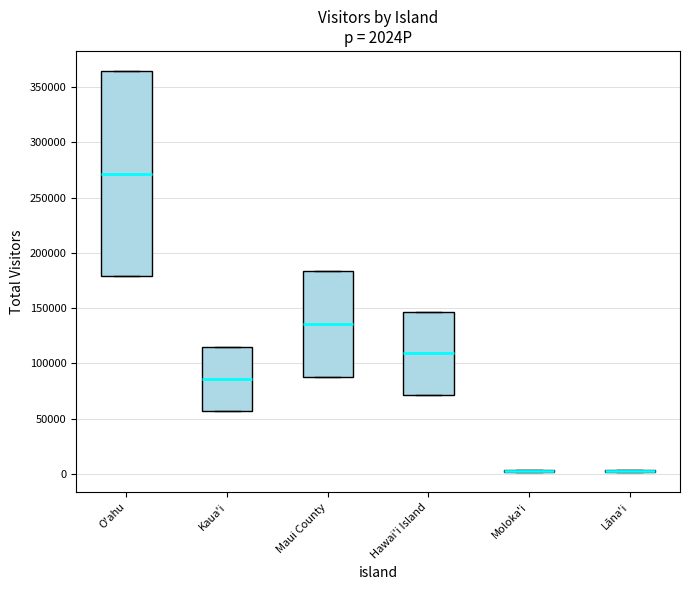

Reading left to right, read every box against the y-axis: the position of its median line, the range the box covers, and the ends of its whiskers. The values are not printed on the chart, so give them approximately, as read against the axis.

O'ahu: median 270000, box 180000 to 365000, whiskers 180000 to 365000
Kaua'i: median 85000, box 55000 to 115000, whiskers 55000 to 115000
Maui County: median 135000, box 90000 to 185000, whiskers 90000 to 185000
Hawai'i Island: median 110000, box 70000 to 145000, whiskers 70000 to 145000
Moloka'i: box collapsed to a line at 0, whiskers 0 to 5000
Lāna'i: box collapsed to a line at 5000, whiskers 0 to 5000